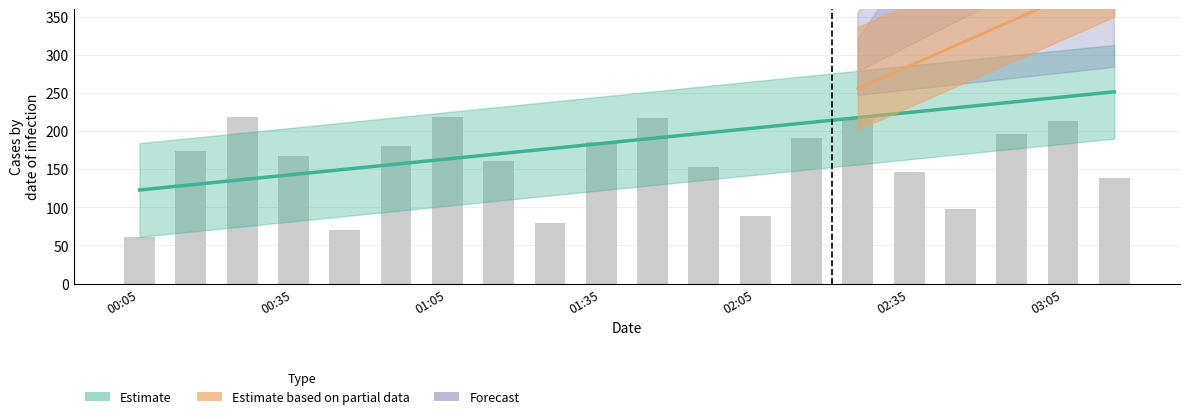

Approximately how many times larger is the value at 8 compared to 11?

0.5